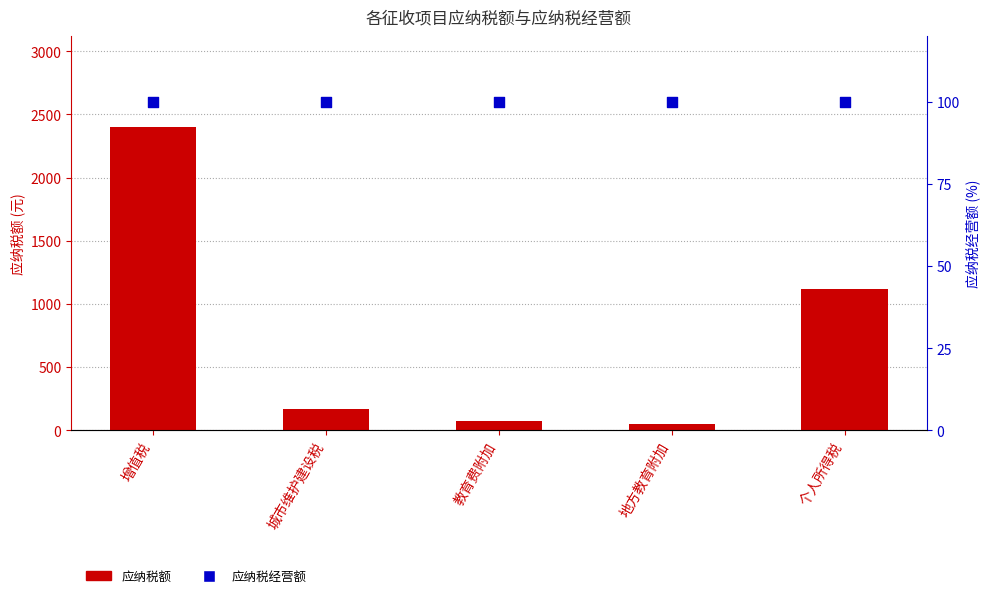

Which series has the largest total across all categories?

应纳税额